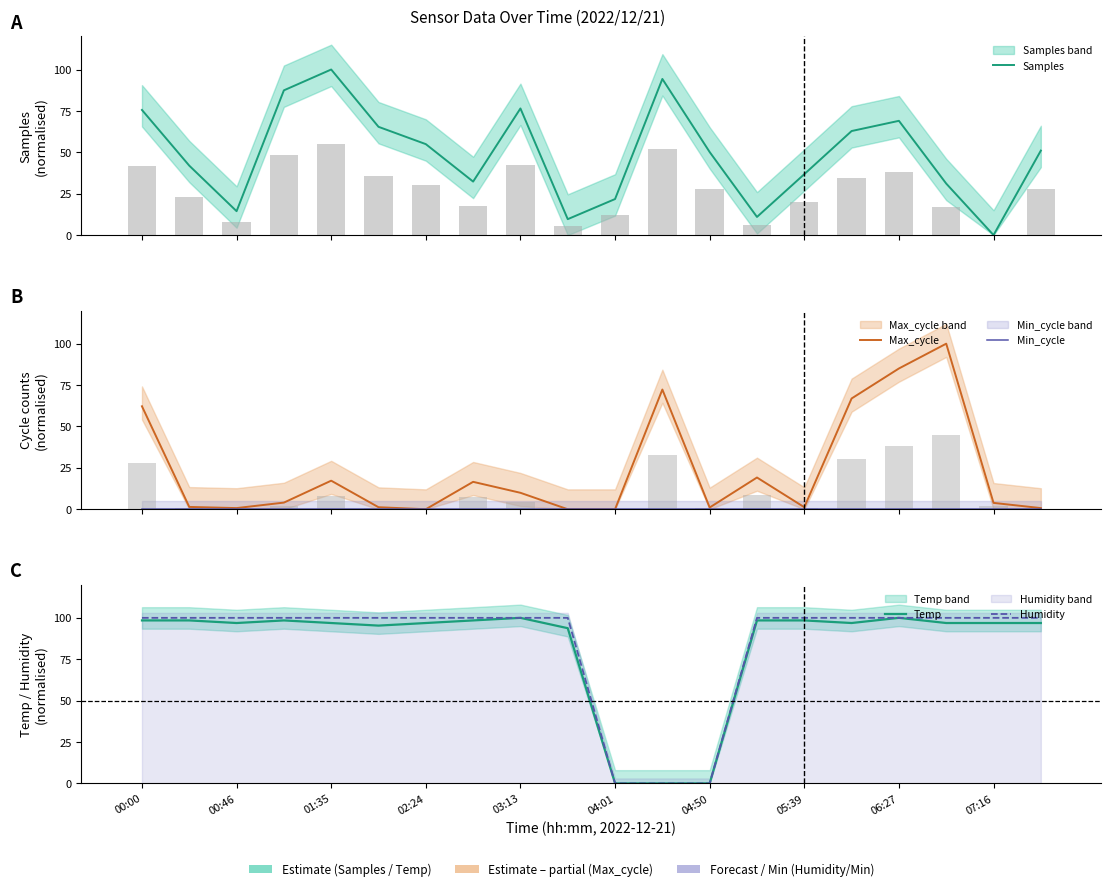

Which series has the largest range (max minus min)?

Samples